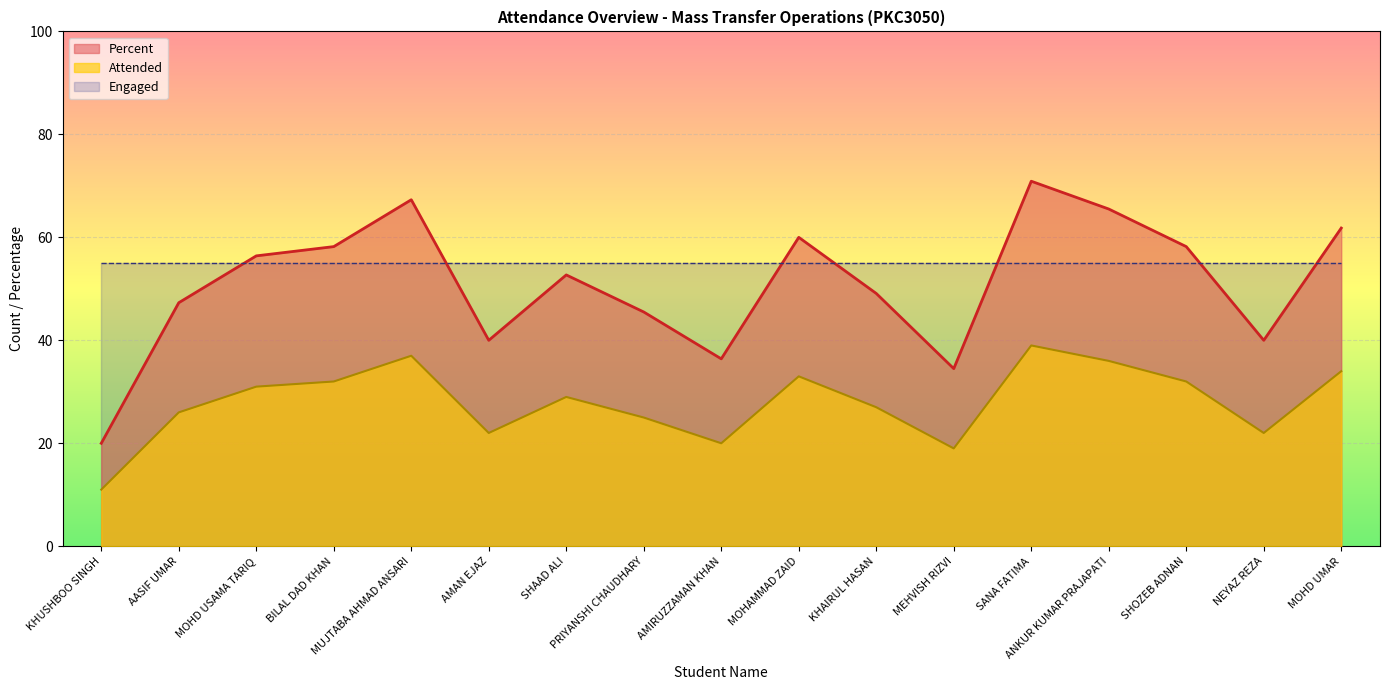

What are all the series names shown in the legend?

Percent, Attended, Engaged